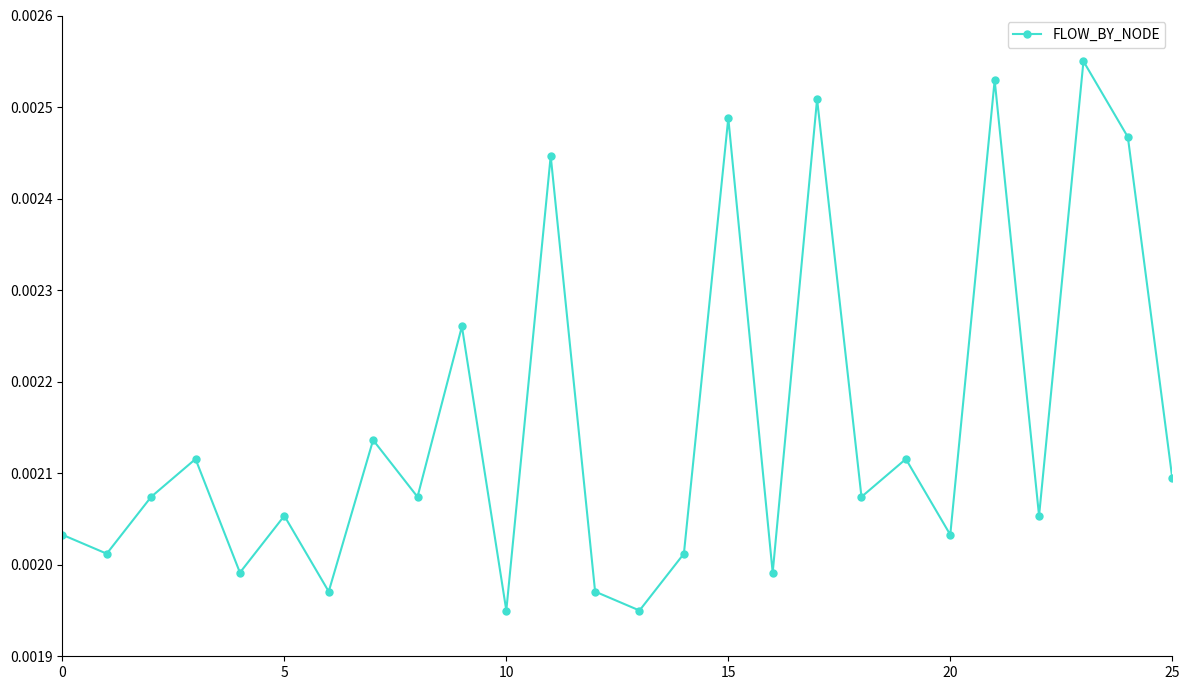

Count the values in the range 0 to 1.

26